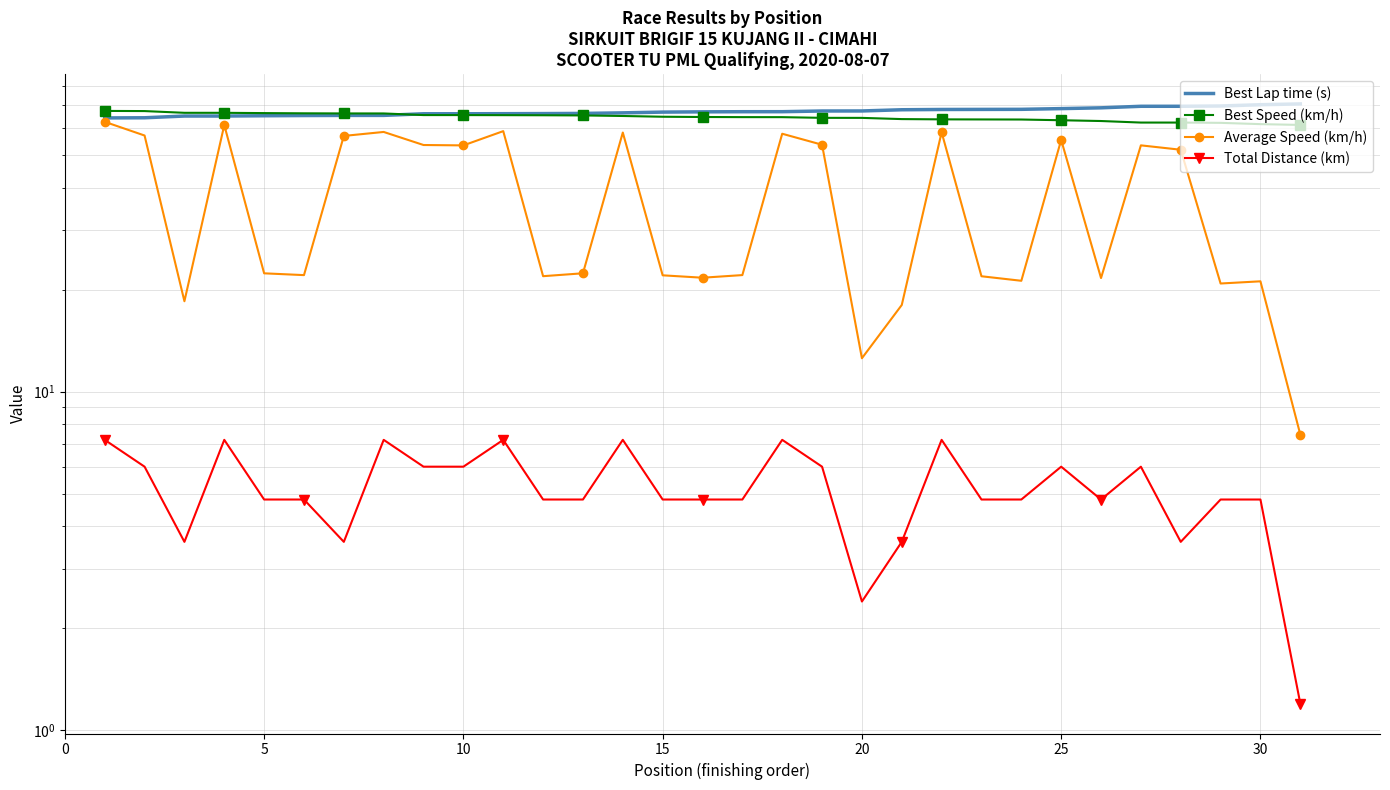

True or false: Best Lap time (s) and Total Distance (km) cross at least once.

False